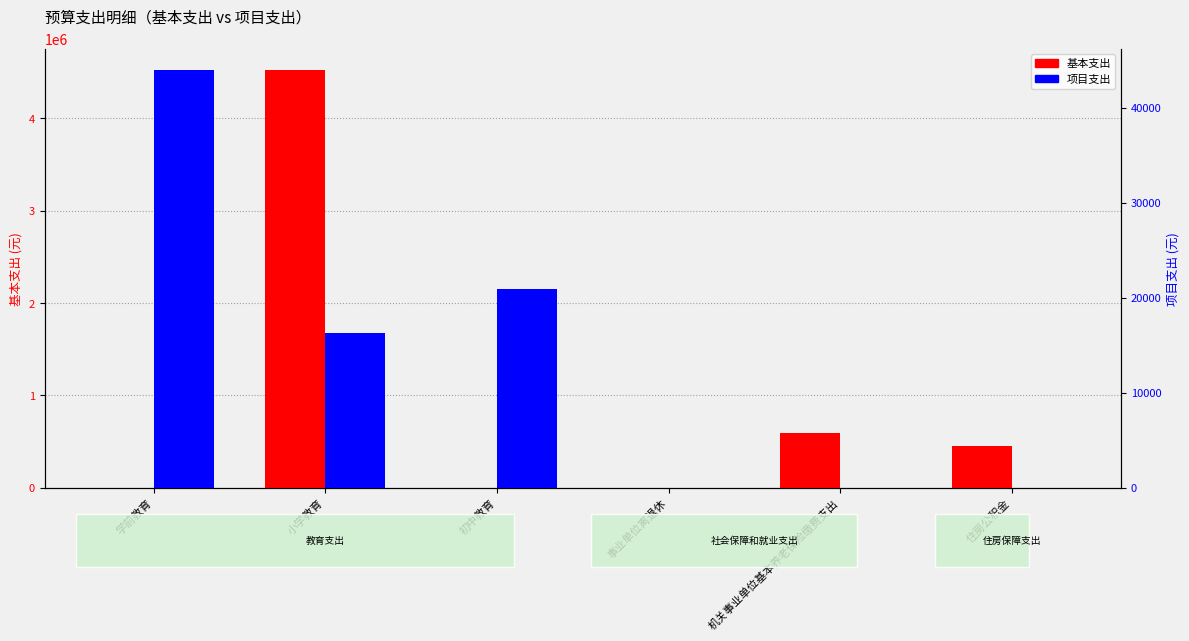

Which series changed the most between 学前教育 and 小学教育?

基本支出